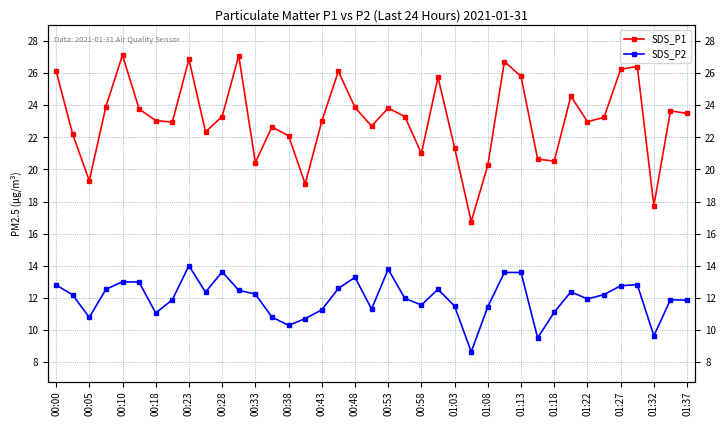

What is the difference between the maximum and minimum values in the SDS_P1 series?

10.4